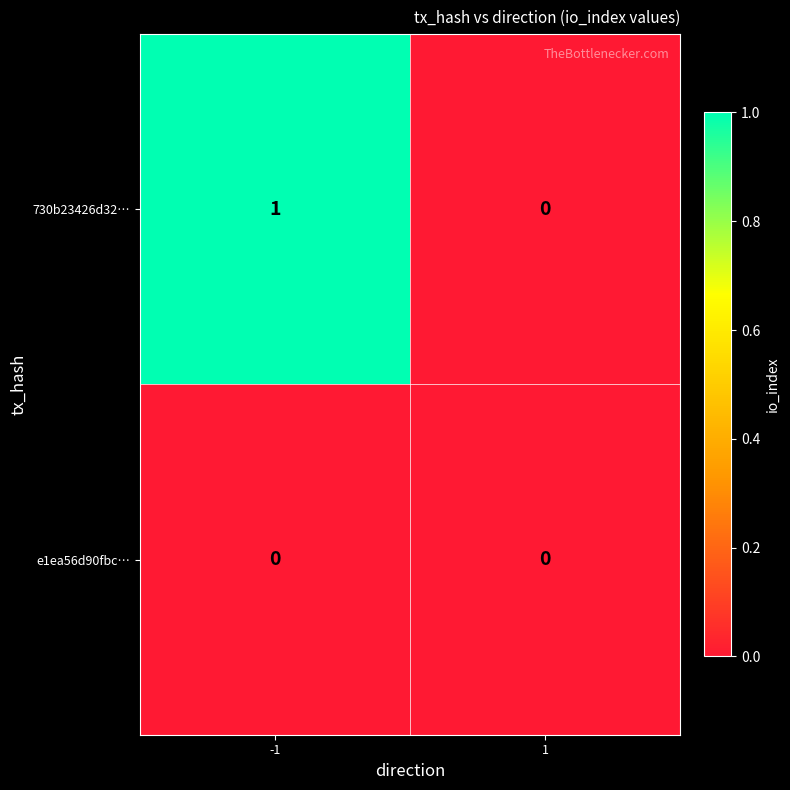

Is the value of e1ea56d90fbc… at -1 greater than the value of 730b23426d32… at -1?

No